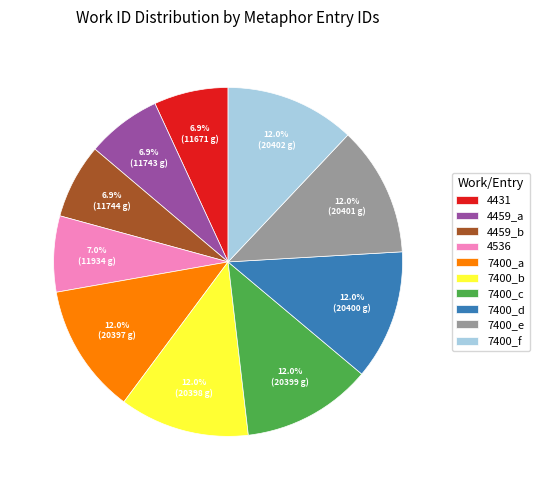

Count the number of slices in the pie.

10